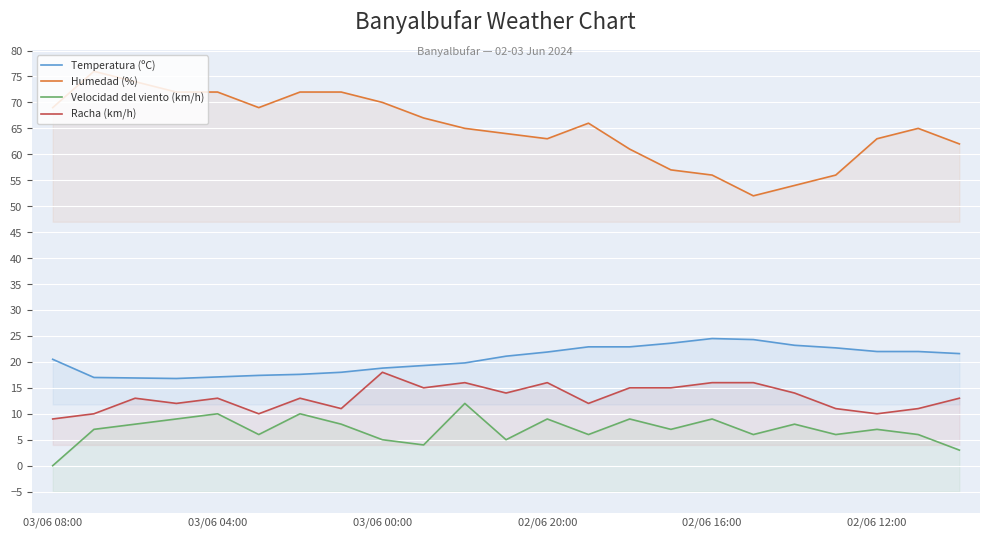

Count the number of categories in the chart.

23